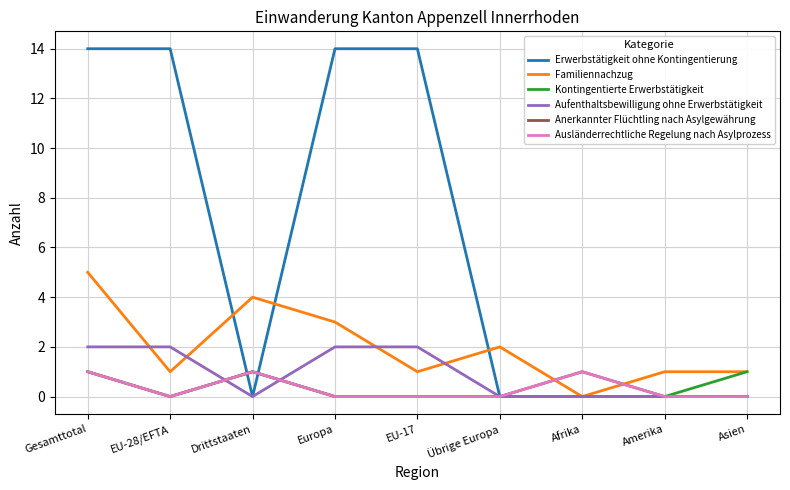

Between Amerika and Gesamttotal, which is larger?

Gesamttotal